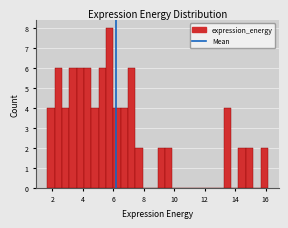

Around what value on the x-axis is the tallest bar? Give the approximate position of its centre, as read against the axis.

5.8